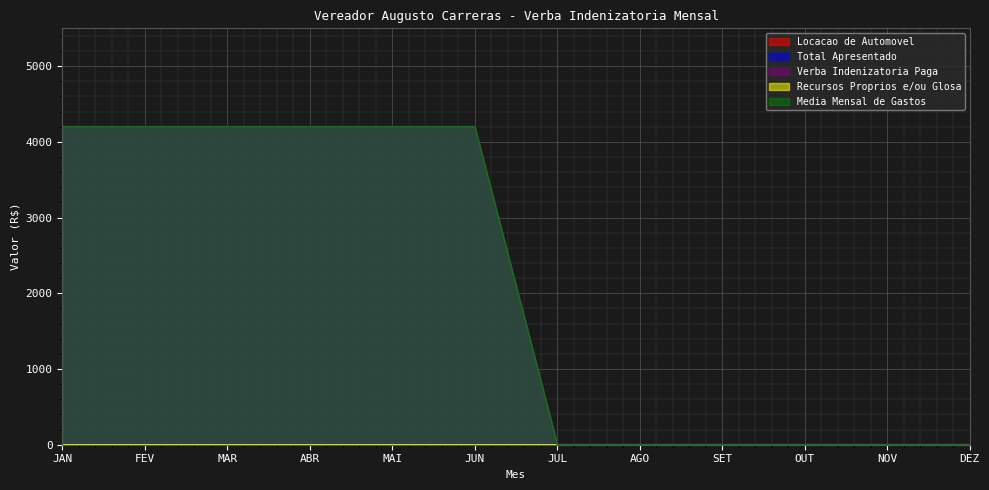

What is the value of the Locacao de Automovel point at the 1st from the left?

4200